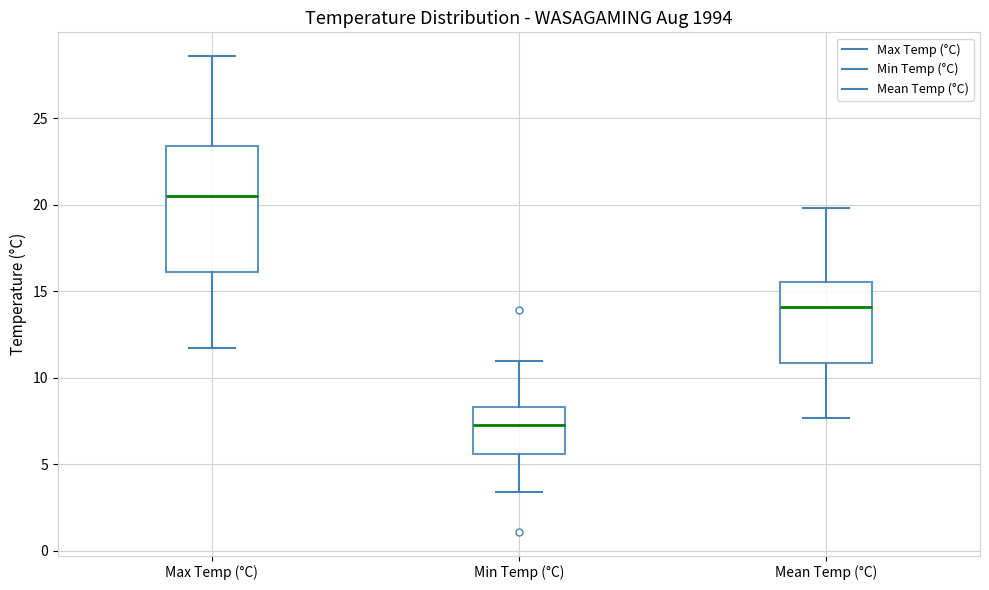

Comparing the boxes themselves (not the whiskers), which one is the tallest?

Max Temp (°C)